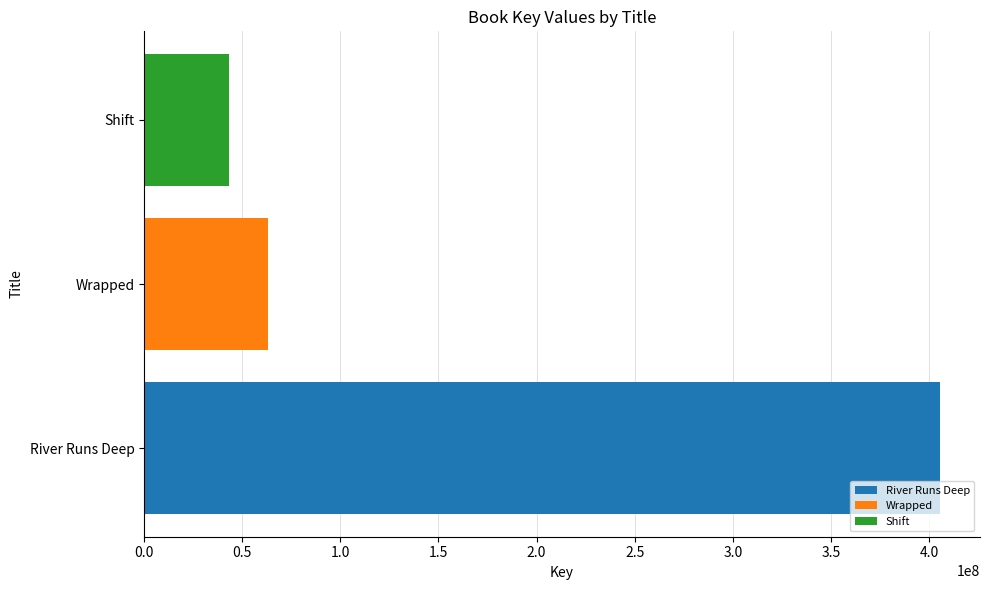

What is the change in value from River Runs Deep to Shift?

-362212427